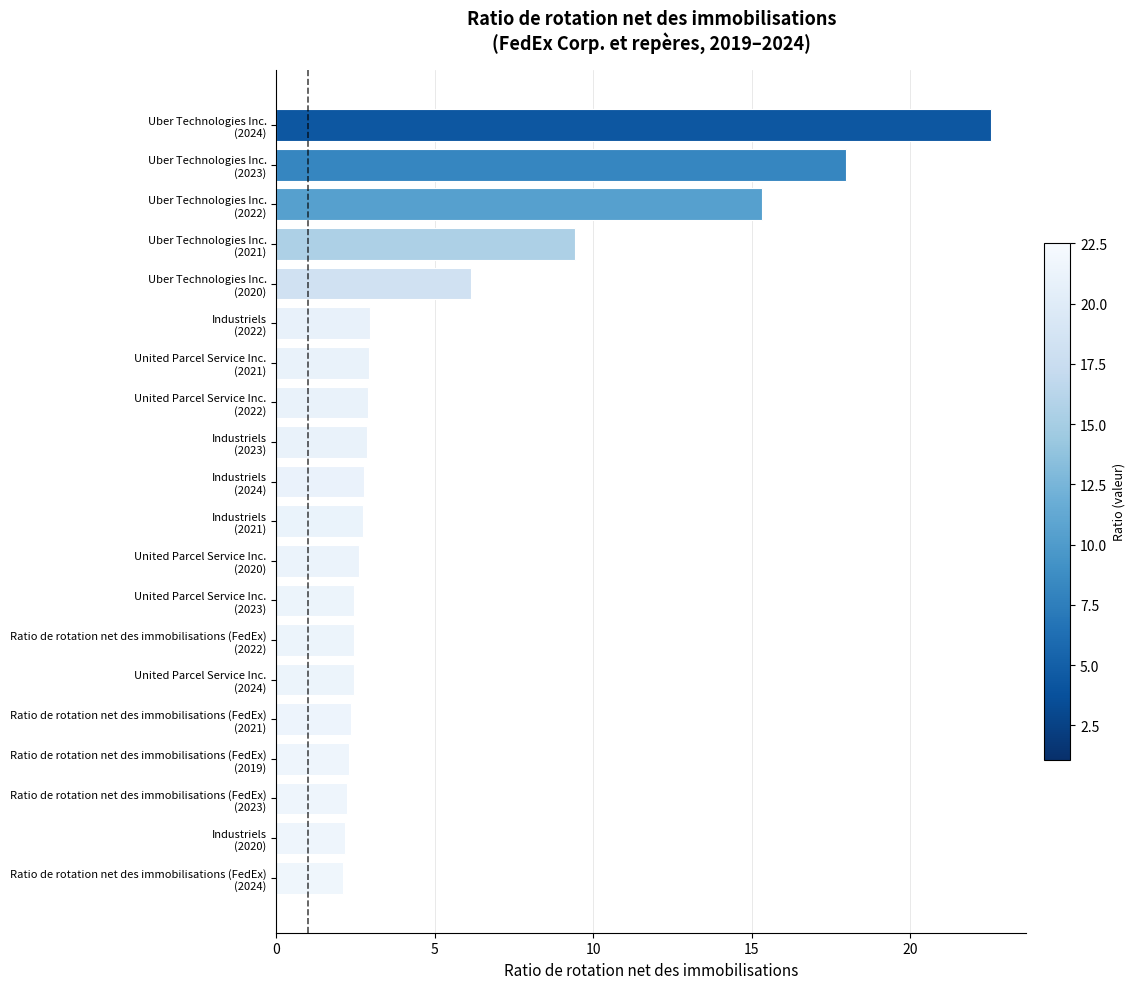

What is the difference between the maximum and minimum values?

20.4